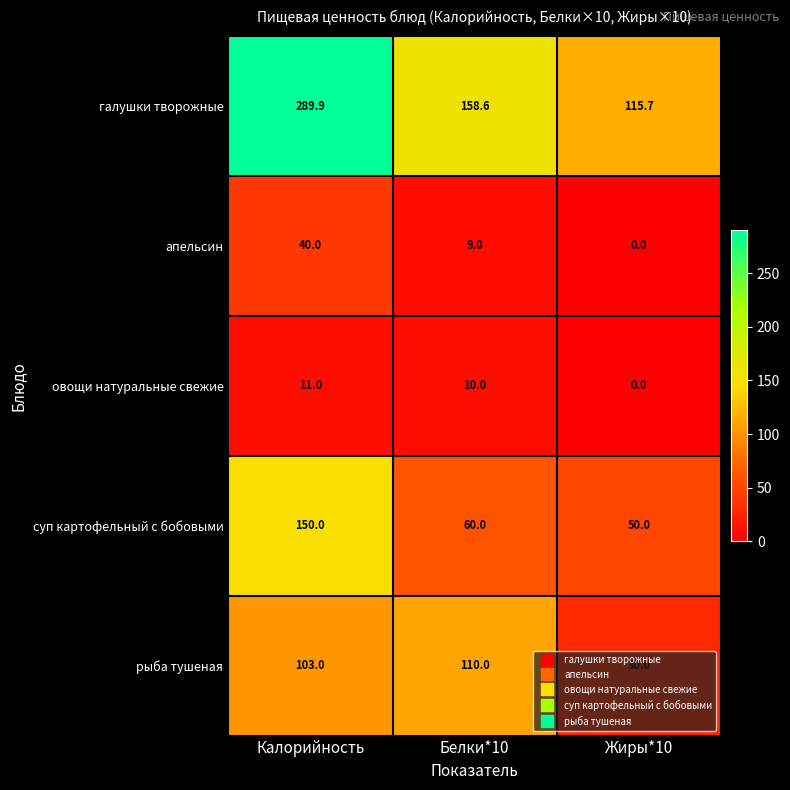

Rank the series by their maximum value, from highest to lowest.

галушки творожные, суп картофельный с бобовыми, рыба тушеная, апельсин, овощи натуральные свежие